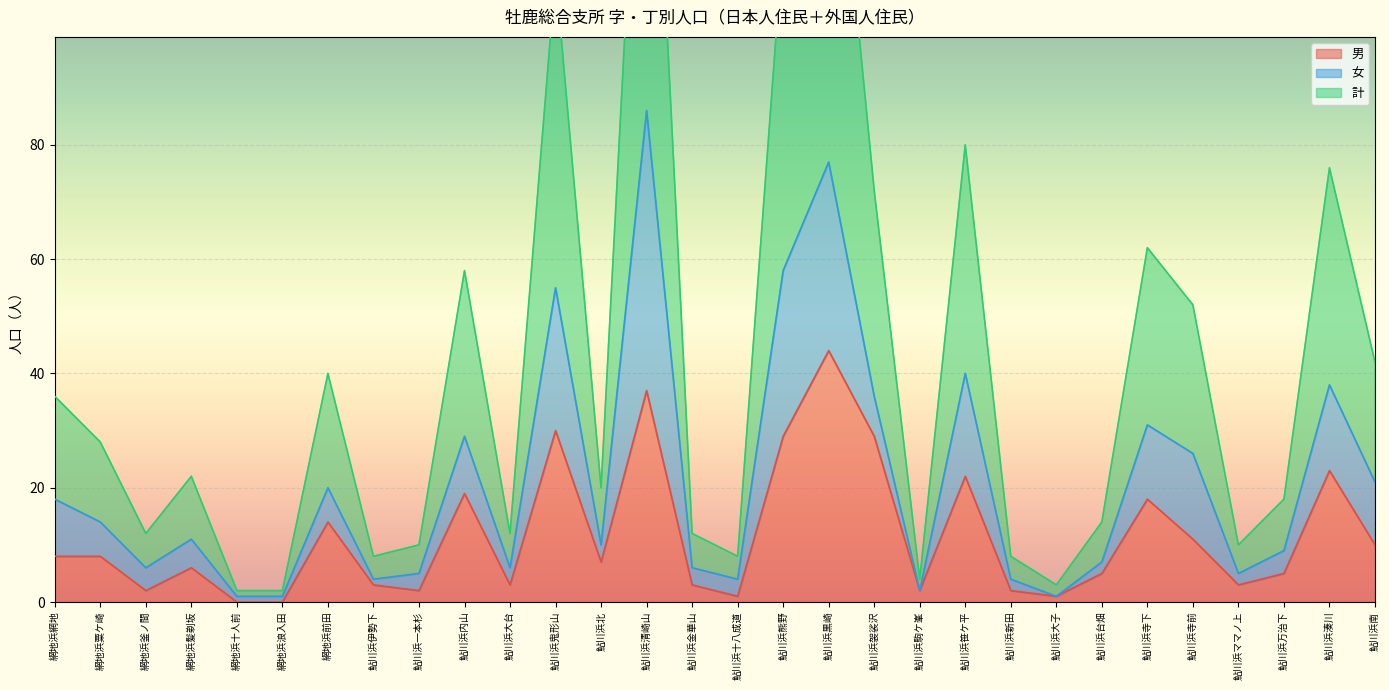

True or false: 男 and 計 intersect in this chart.

False